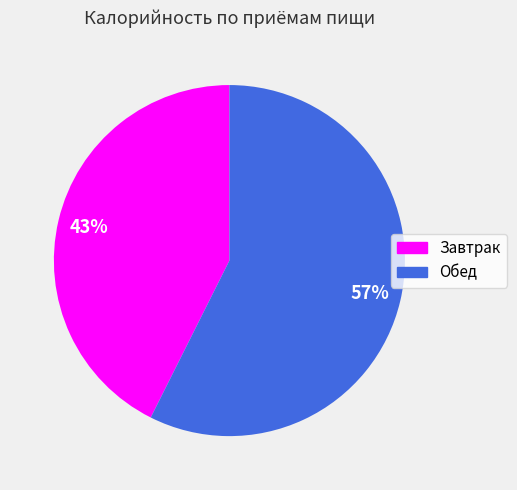

Do Обед and Завтрак together represent more than half of the pie?

Yes